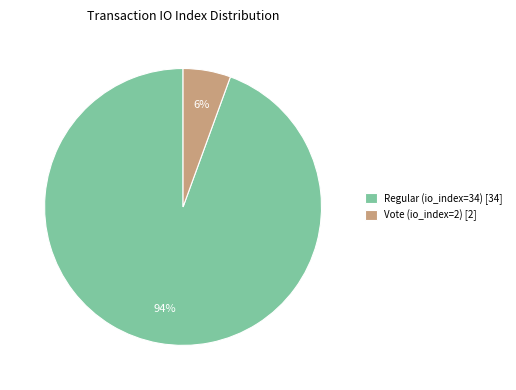

Do Vote (io_index=2) [2] and Regular (io_index=34) [34] together represent more than half of the pie?

Yes